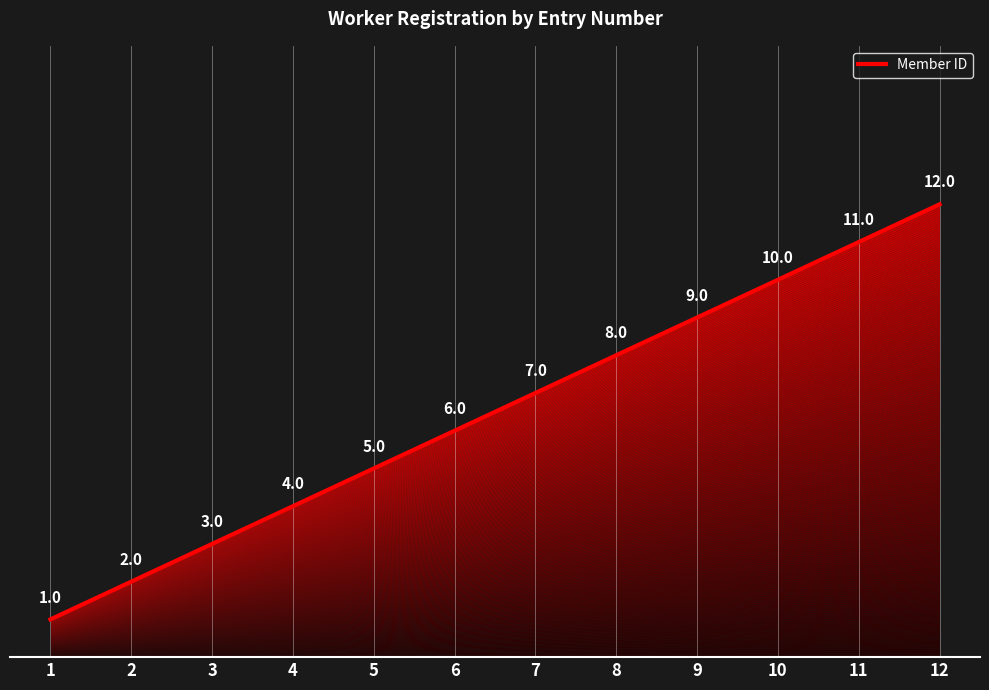

Where is the data nearest to the value 6?

6